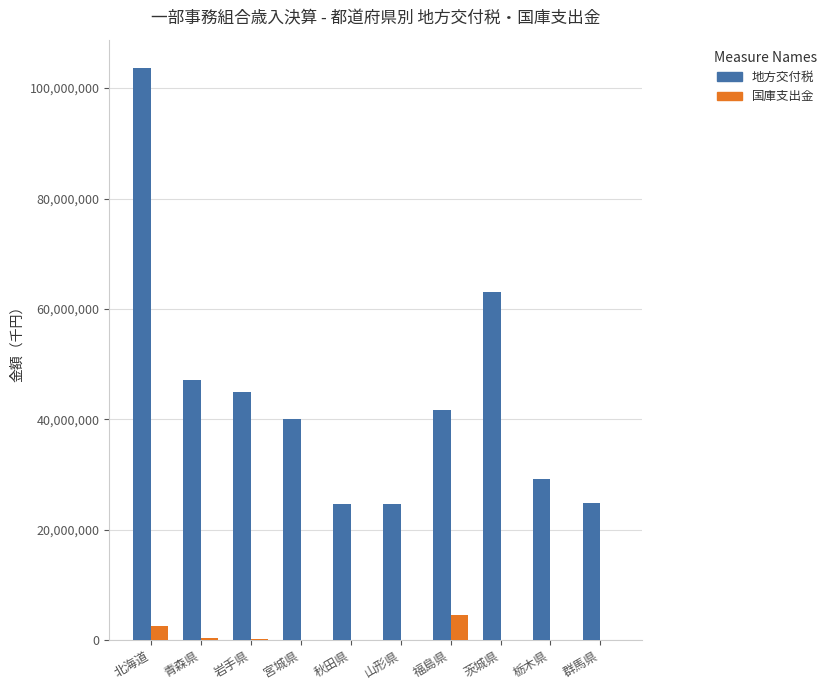

What is the sum of the 国庫支出金 values at 茨城県 and 岩手県?

303083